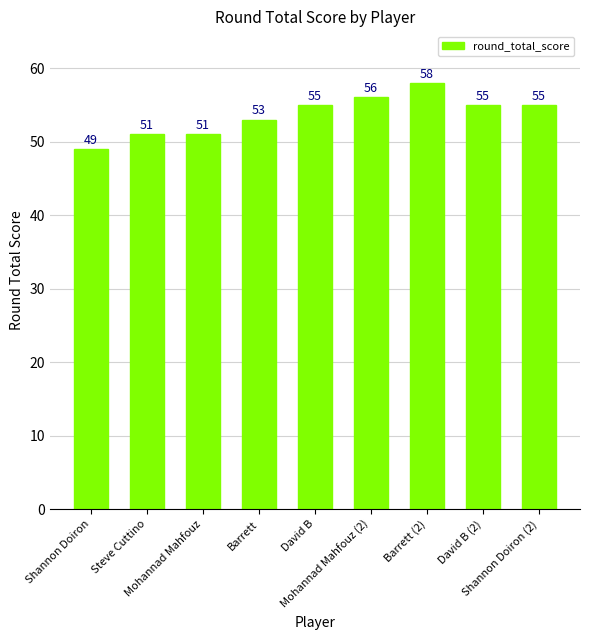

What is the average value?

54